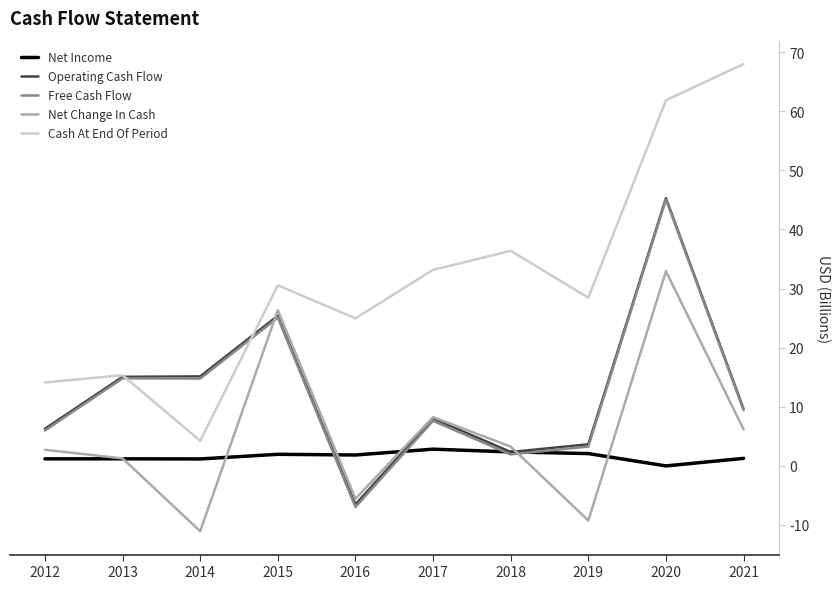

What is the lowest value of the Operating Cash Flow series?

-6.6